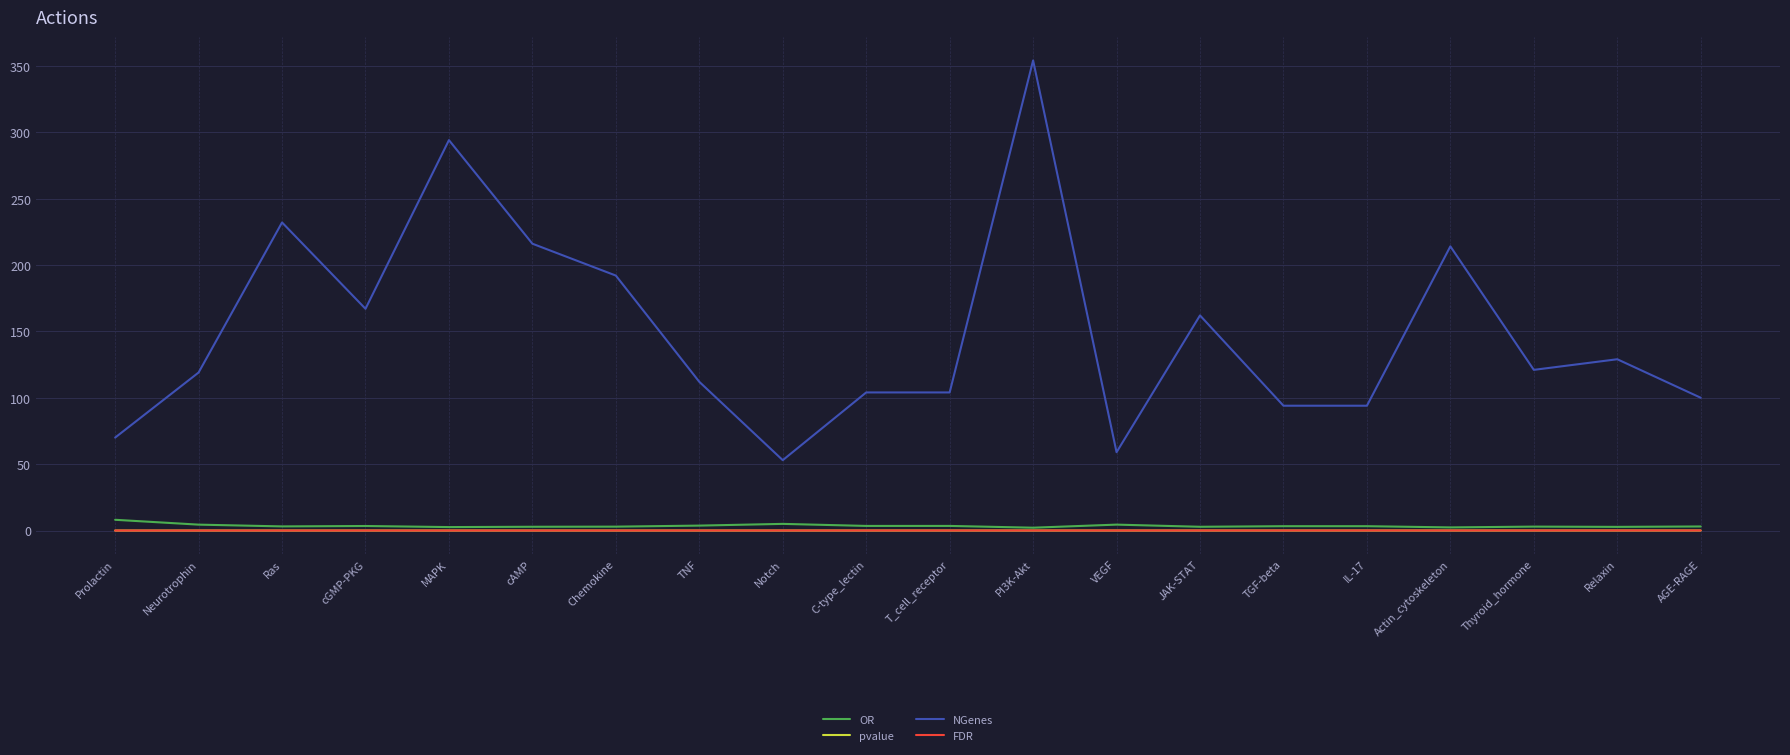

True or false: FDR and pvalue cross at least once.

False